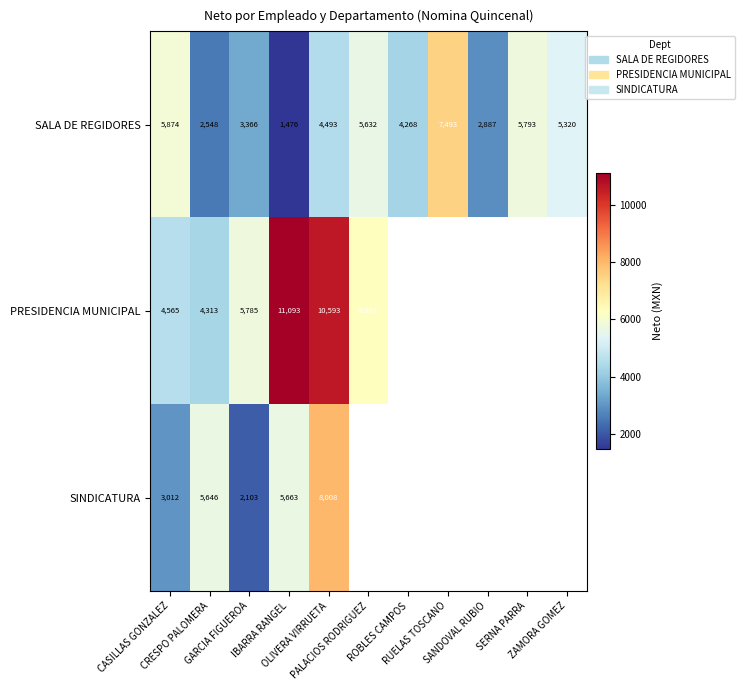

How many data points in SALA DE REGIDORES are less than 4493?

5